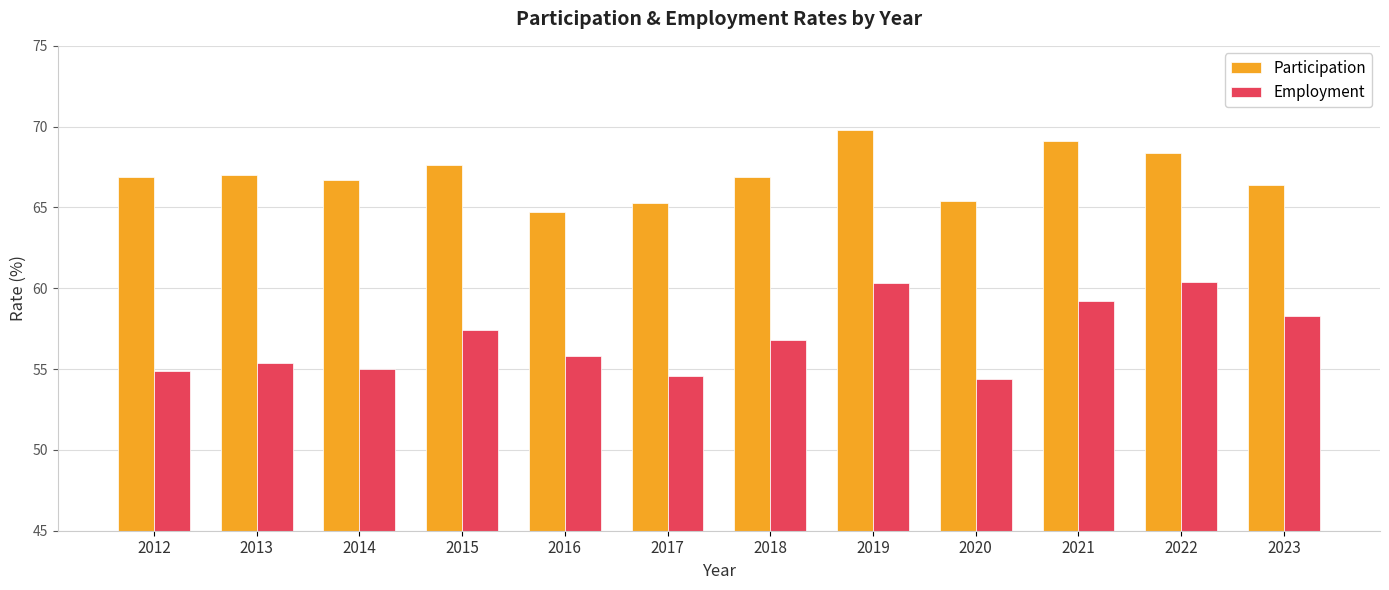

Rank the series at 2017 from highest to lowest value.

Participation, Employment